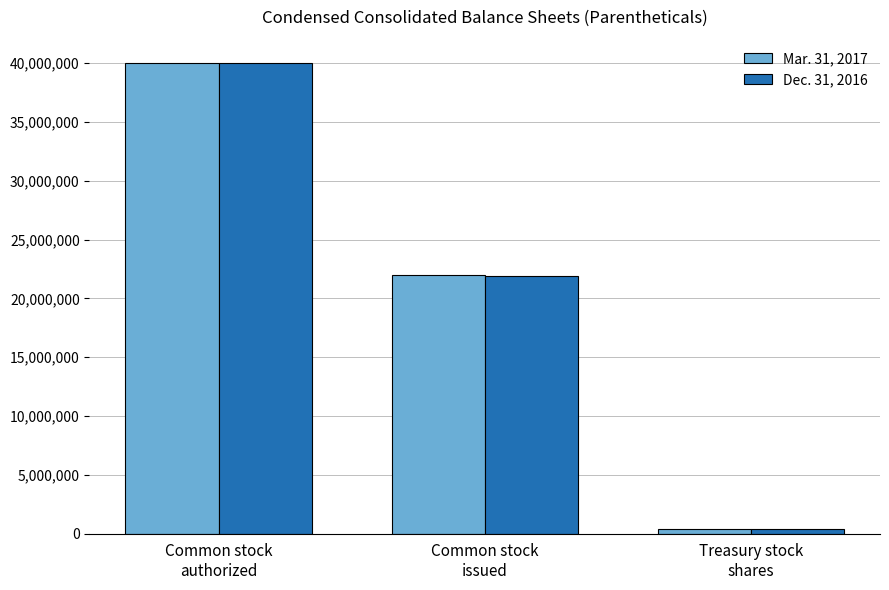

Rank the series by their average value, from lowest to highest.

Dec. 31, 2016, Mar. 31, 2017